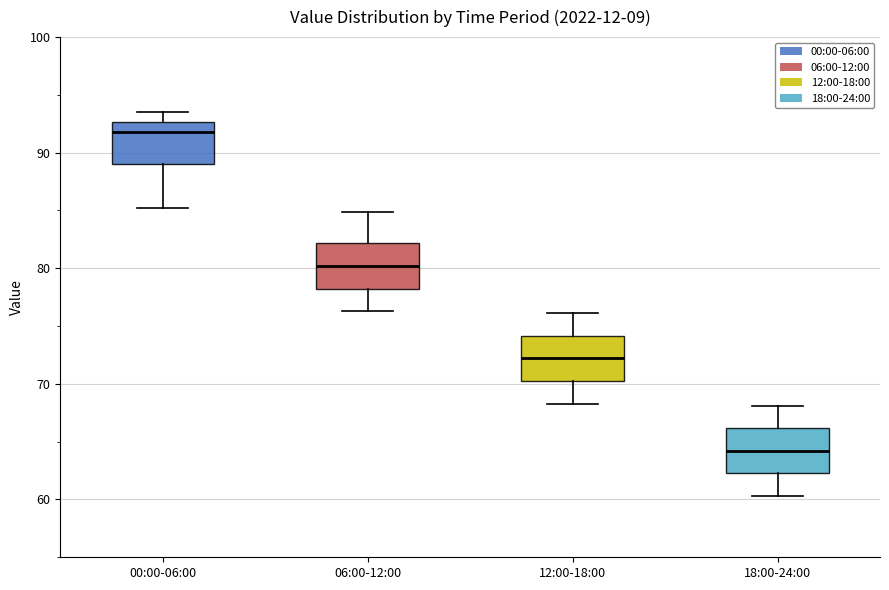

Reading left to right, transcribe this box plot: for each box, give where its median line is, the range the box spans, and where its two whiskers end, as read against the y-axis. The values are not printed on the chart, so give them approximately, as read against the axis.

00:00-06:00: median 92, box 89 to 93, whiskers 85 to 94
06:00-12:00: median 80, box 78 to 82, whiskers 76 to 85
12:00-18:00: median 72, box 70 to 74, whiskers 68 to 76
18:00-24:00: median 64, box 62 to 66, whiskers 60 to 68